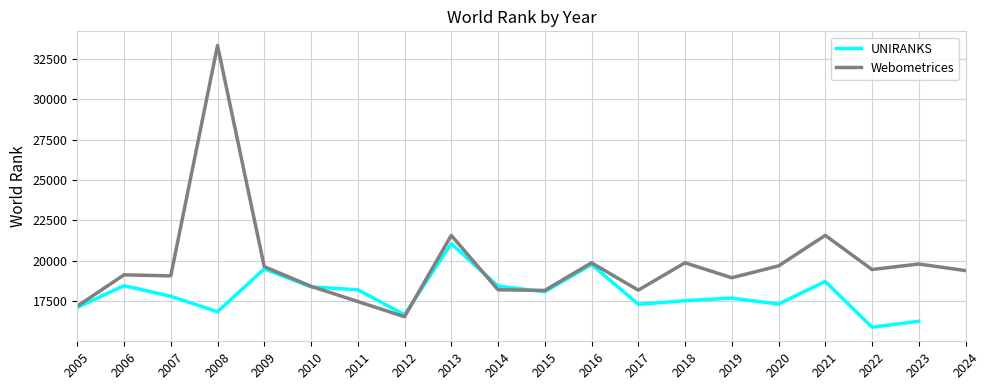

Rank the categories by value from lowest to highest.

2012, 2005, 2011, 2015, 2017, 2014, 2010, 2019, 2007, 2006, 2024, 2022, 2009, 2020, 2023, 2016, 2018, 2013, 2021, 2008